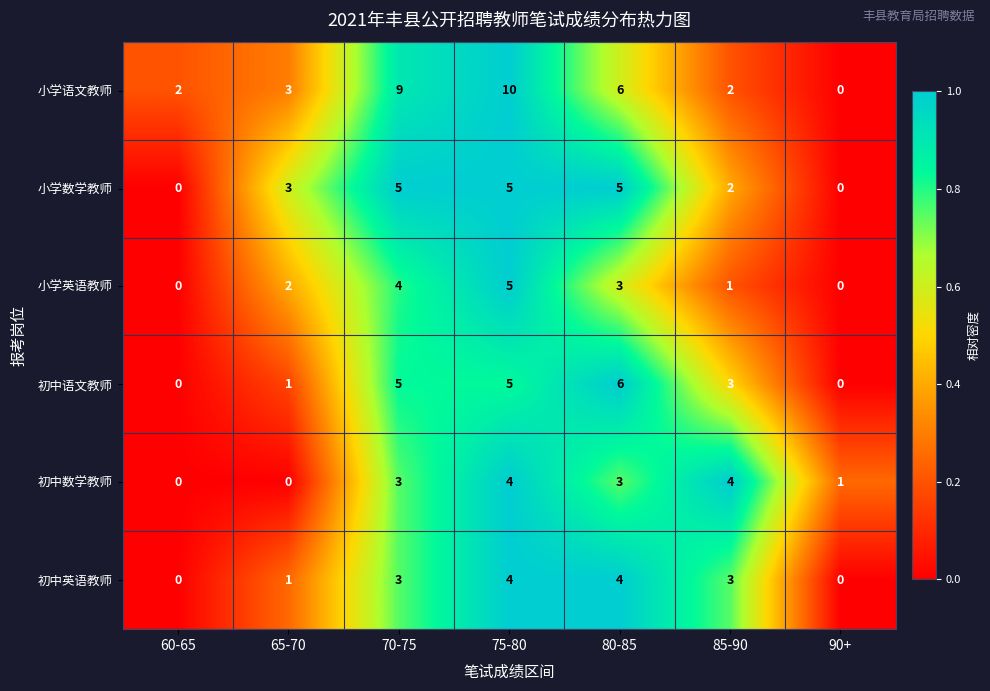

Is it true that 小学英语教师 equals 0 at 60-65?

True